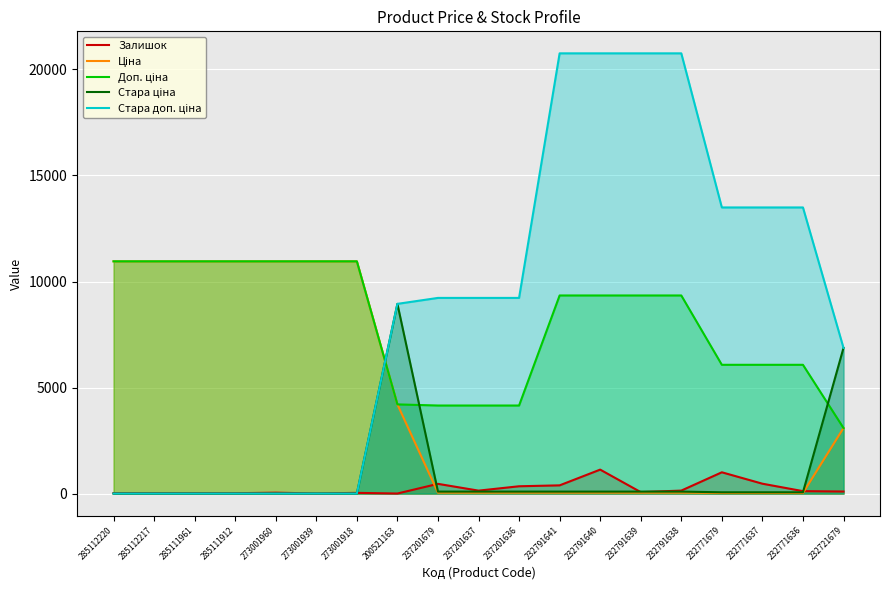

What is the label of the 18th point from the right?

285112217